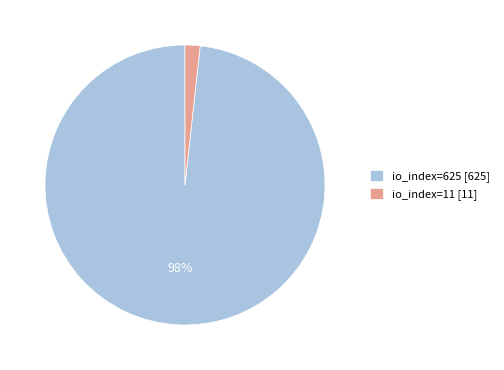

What percentage is the io_index=625 slice, to the nearest percent?

98%